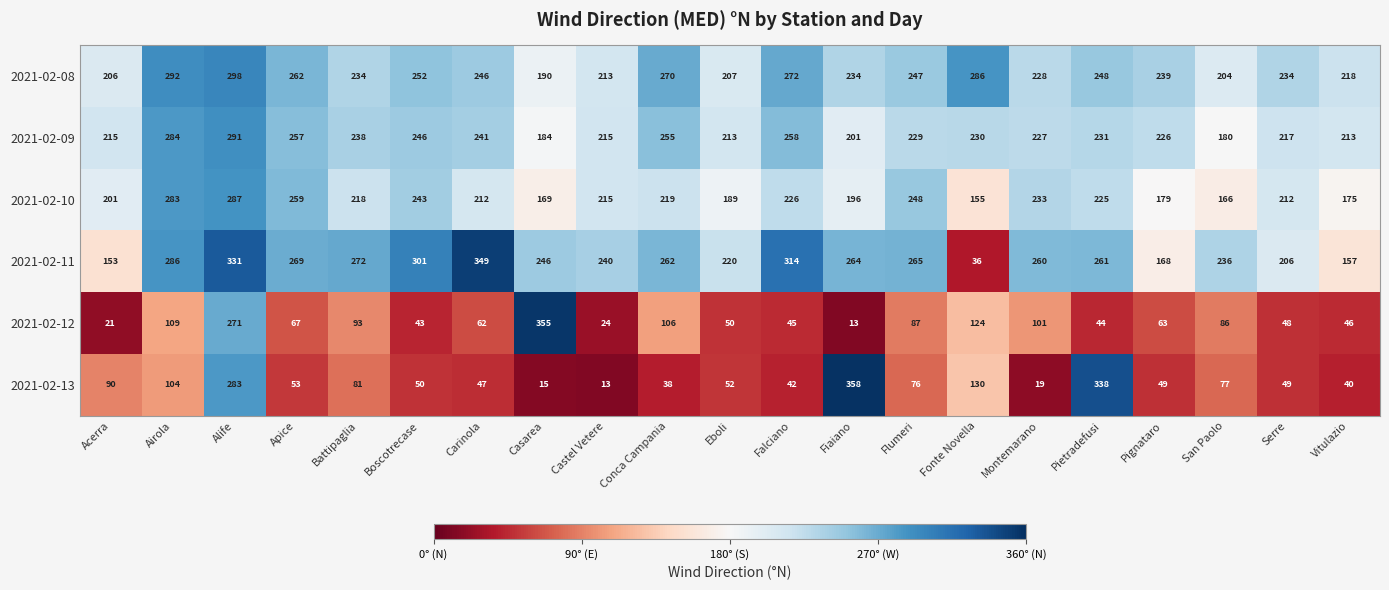

At Serre, list the series in order from smallest to largest.

2021-02-12, 2021-02-13, 2021-02-11, 2021-02-10, 2021-02-09, 2021-02-08